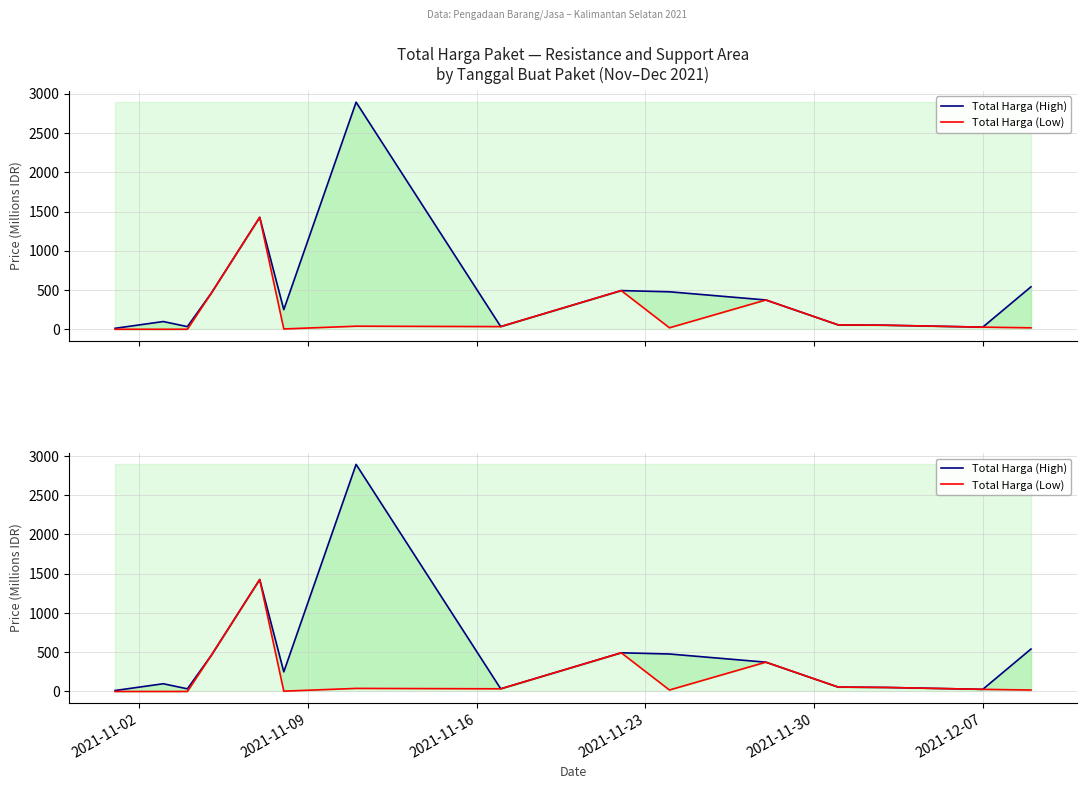

What is the difference between the maximum and minimum values in the Total Harga (Low) series?

1425.8